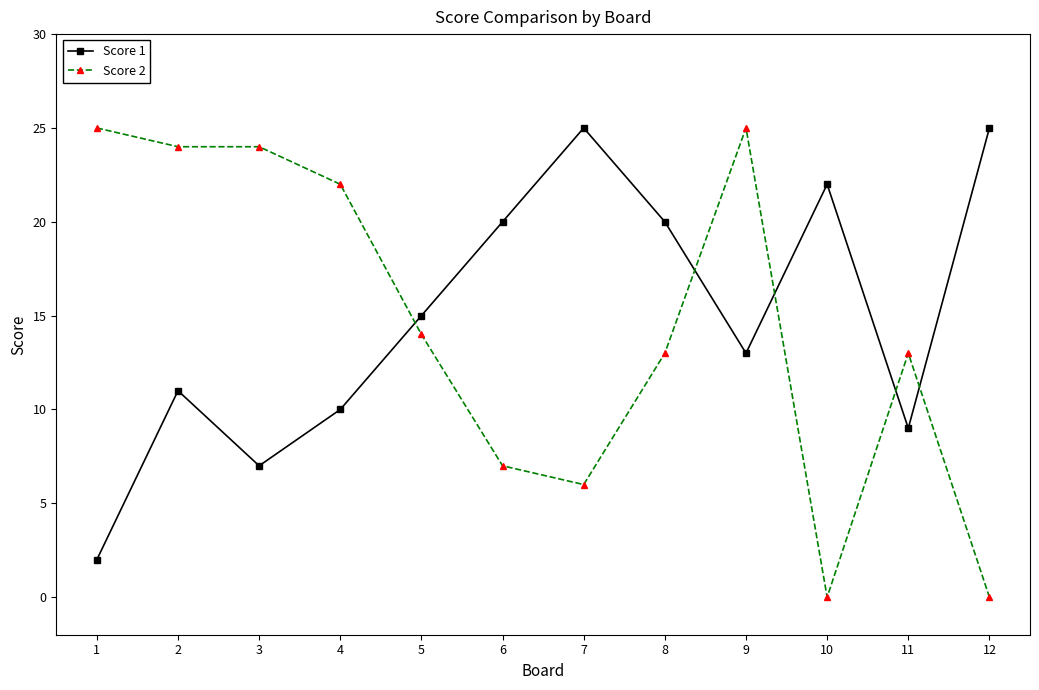

Is it true that Score 1 equals 25 at 7?

True